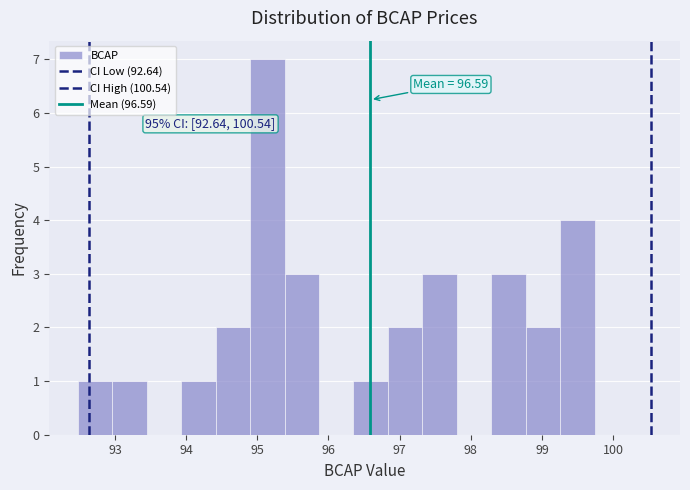

Over which range of the x-axis is the bar tallest?

94.9 to 95.4